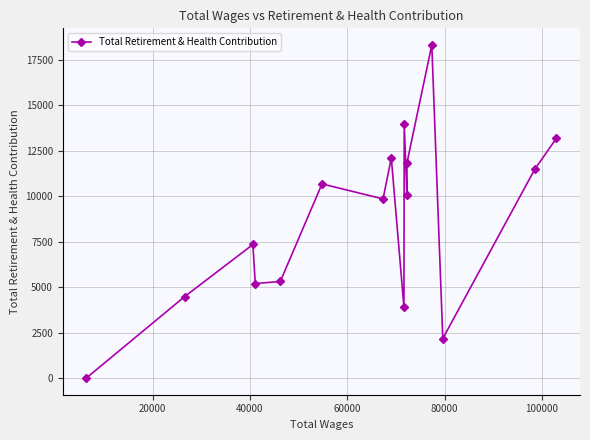

How many lines are shown in the chart?

1